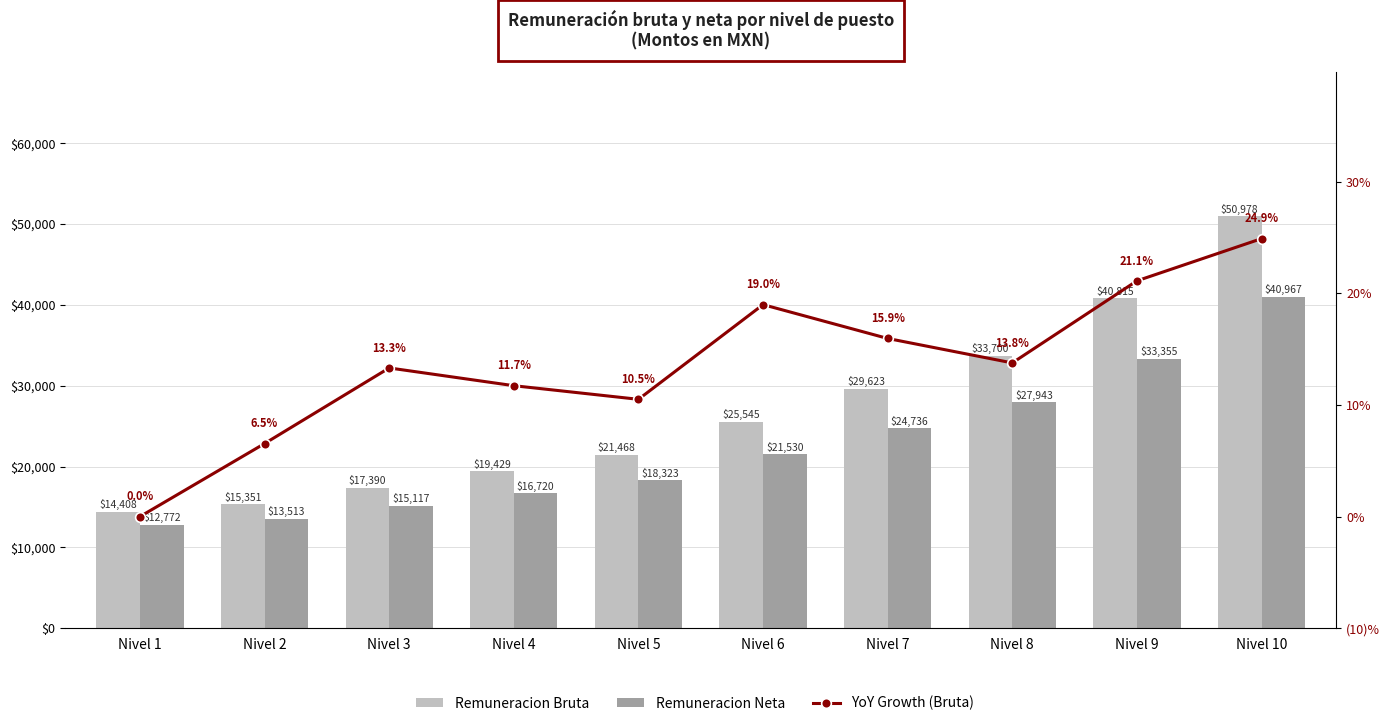

What is the approximate value of Remuneracion Bruta at Nivel 4?

19428.8